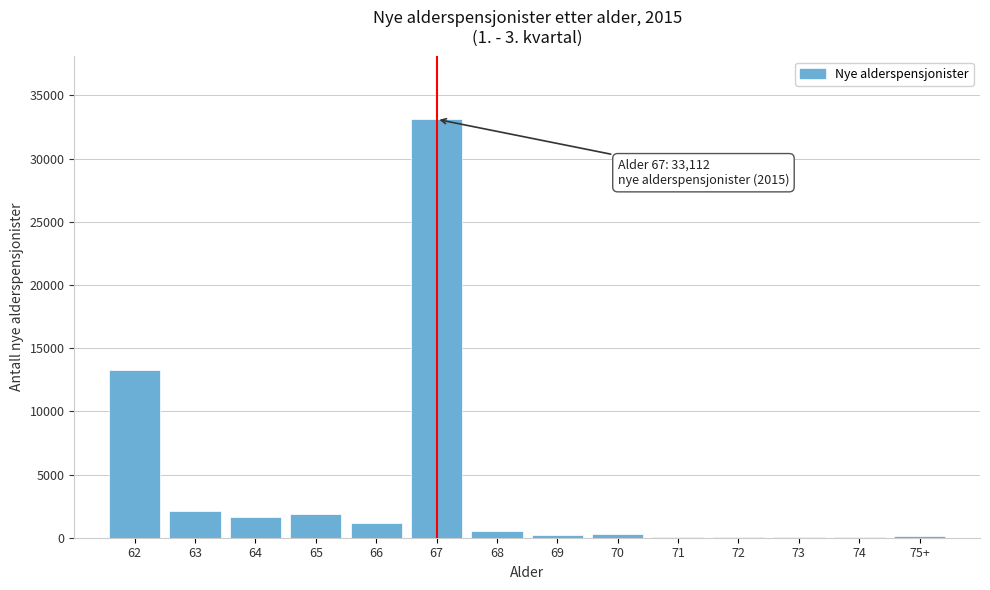

What is the sum of all values?

54622